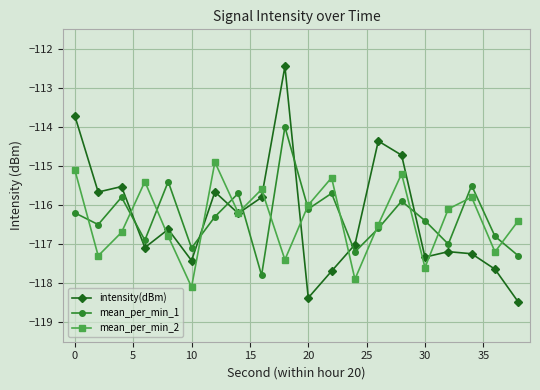

List the series in order of their peak value, highest first.

intensity(dBm), mean_per_min_1, mean_per_min_2